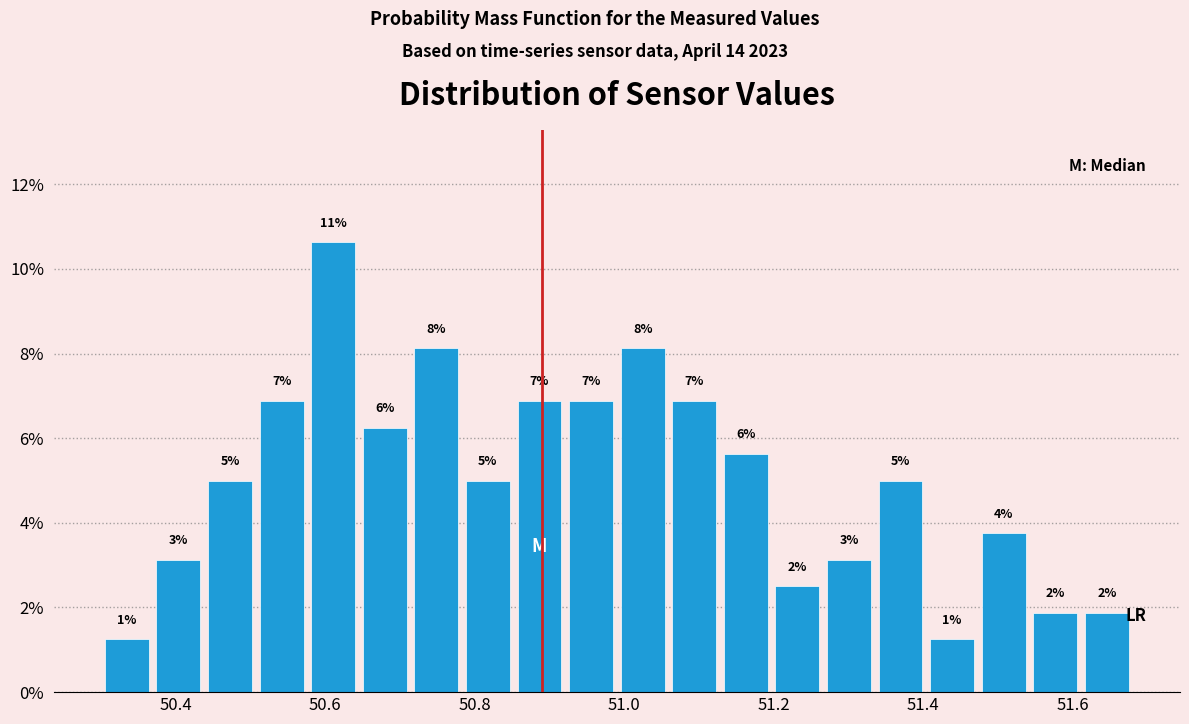

Read against the x-axis, roughly where is the centre of the tallest bar?

50.62